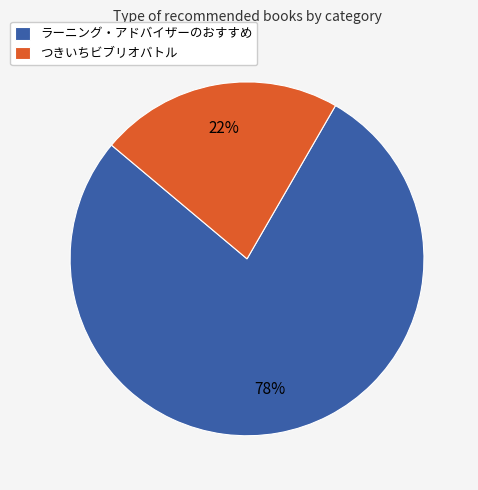

How many segments does this pie chart have?

2